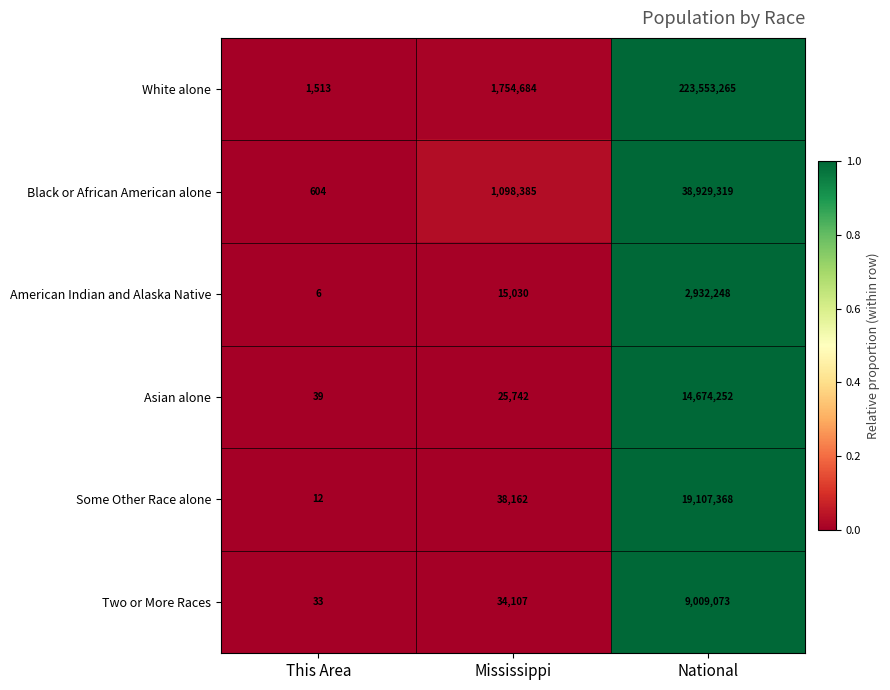

Which series has the largest range (max minus min)?

White alone